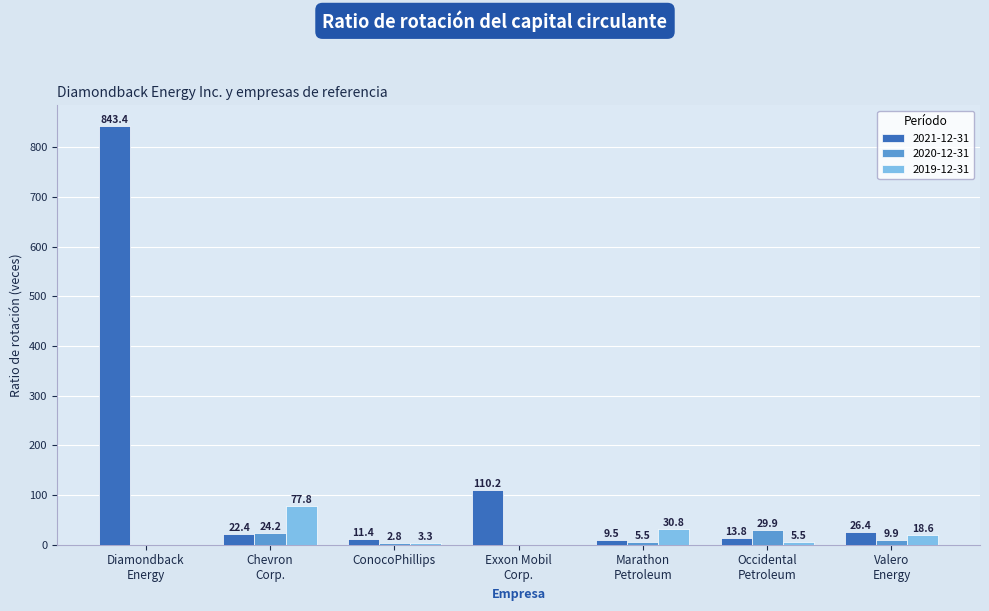

What is the greatest value displayed?

843.4